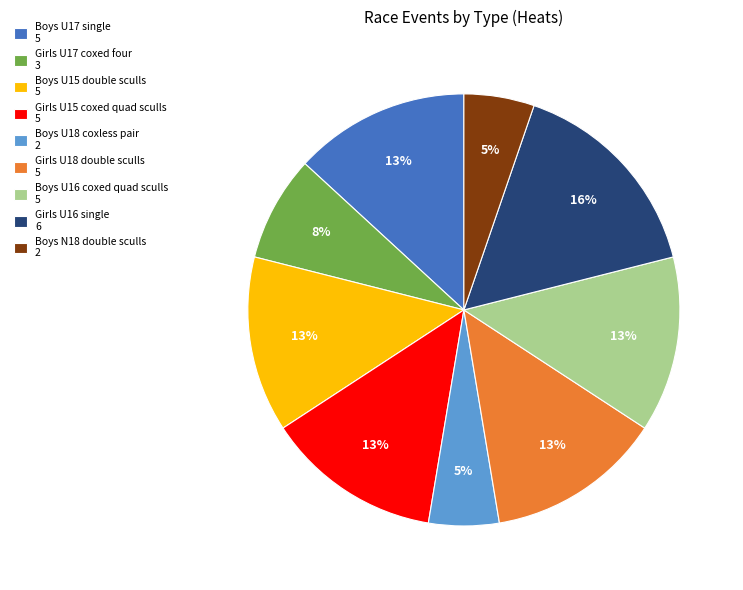

Does any single category account for the majority?

No